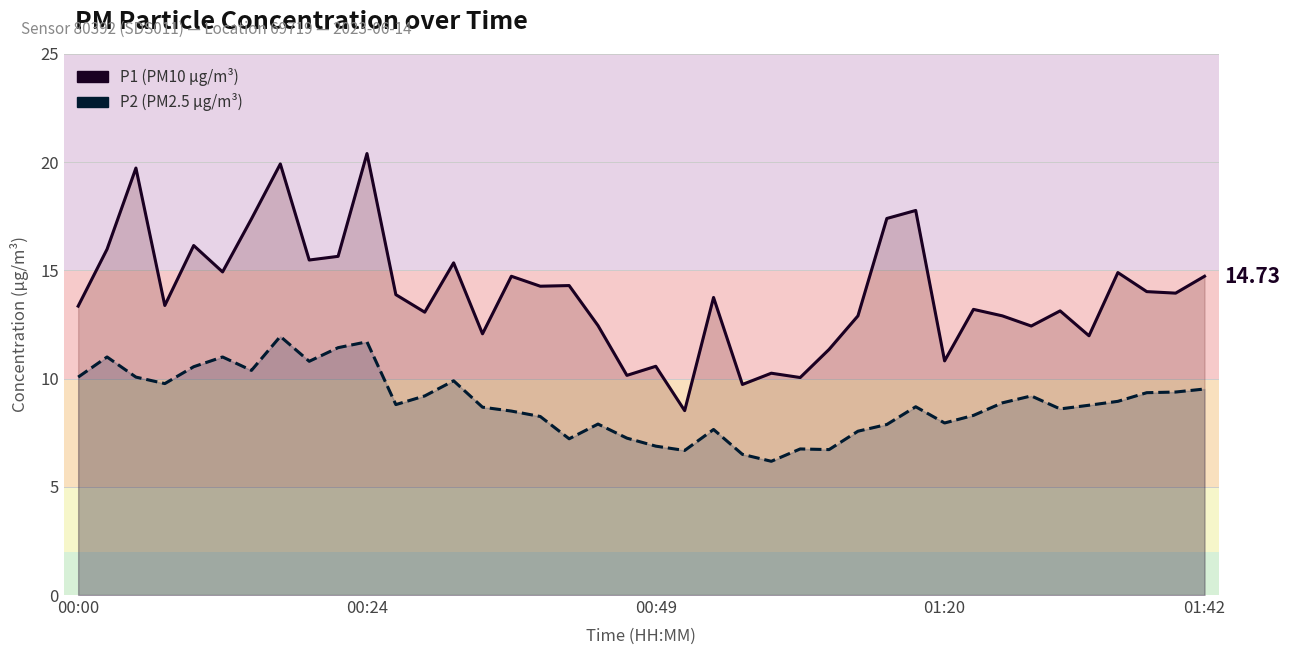

True or false: P1 (µg/m³) and P2 (µg/m³) cross at least once.

False